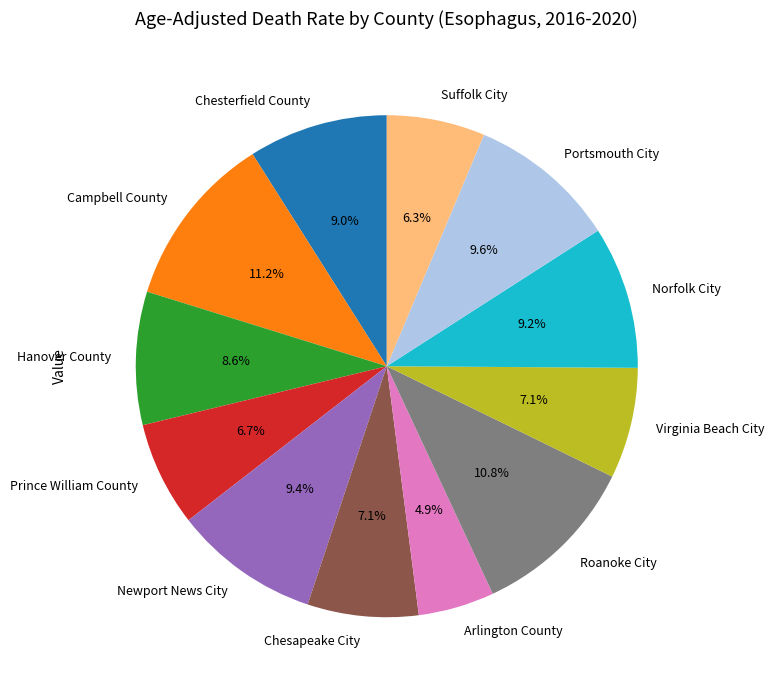

Is there any slice that represents more than half of the pie?

No